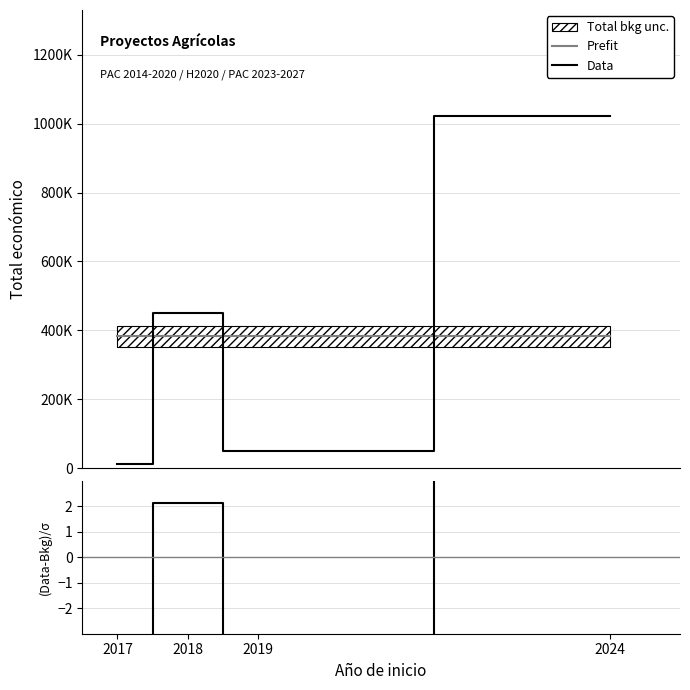

At 2017, list the series in order from largest to smallest.

Prefit, Data, (Data-Bkg)/σ